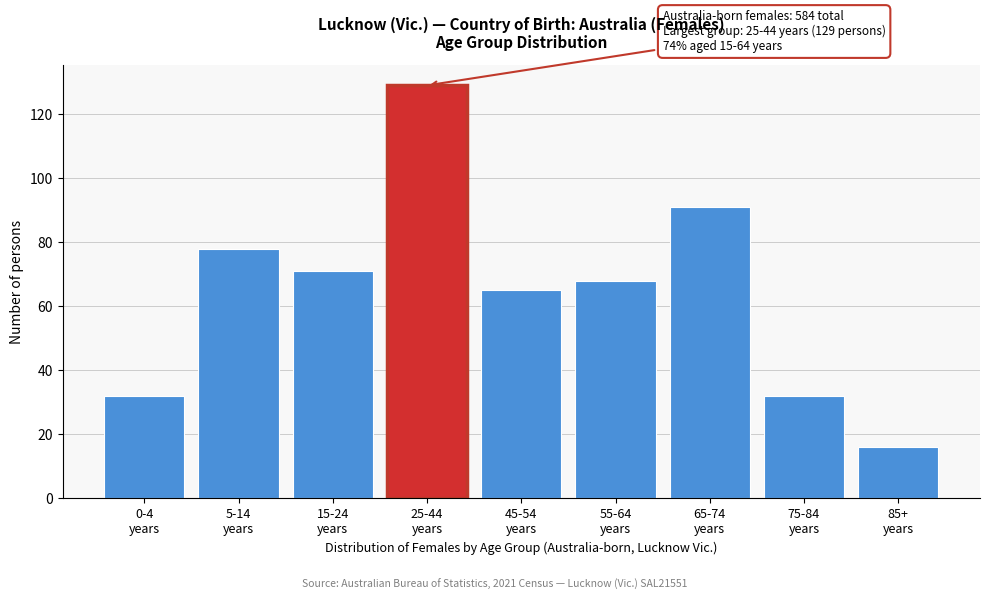

Reading left to right, transcribe all the data shown in this chart.

32	78	71	129	65	68	91	32	16